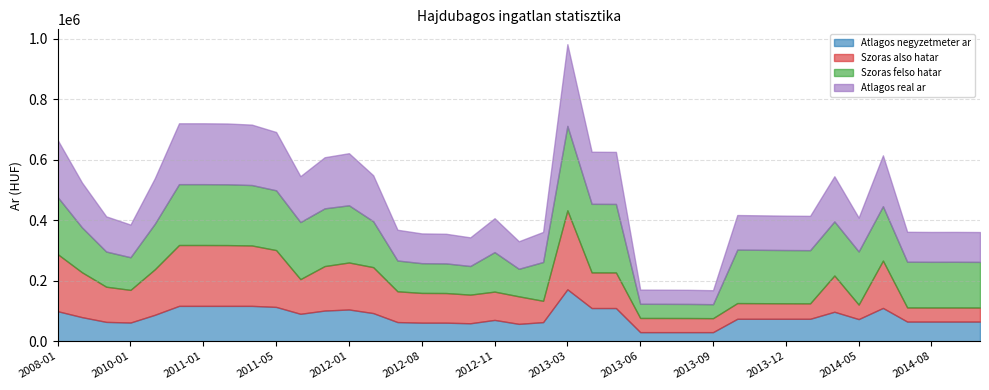

True or false: Atlagos real ar and Szoras also hatar cross at least once.

False